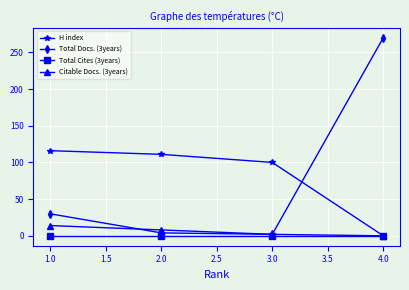

What is the sum of all H index values?

327